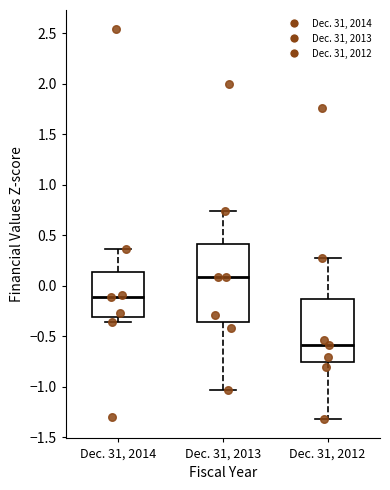

Where does the median line of the box for Dec. 31, 2013 sit on the y-axis? The values are not printed on the chart, so give them approximately, as read against the axis.

0.10